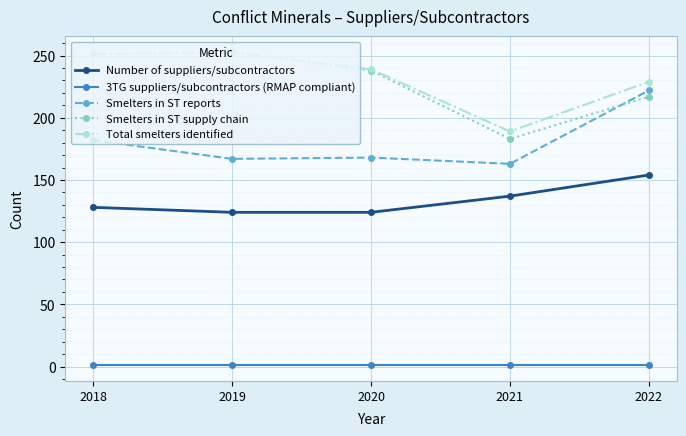

Does the chart have visible grid lines?

Yes